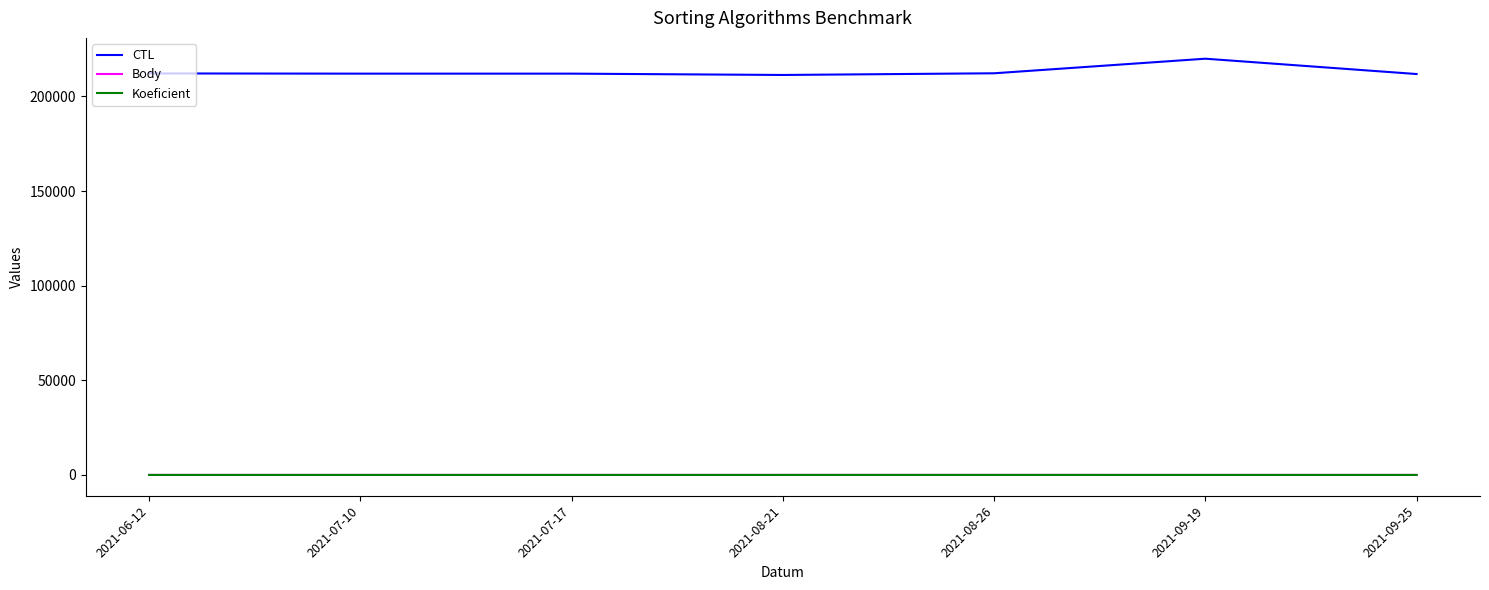

What is the value of the Koeficient point at the 2nd from the left?

2